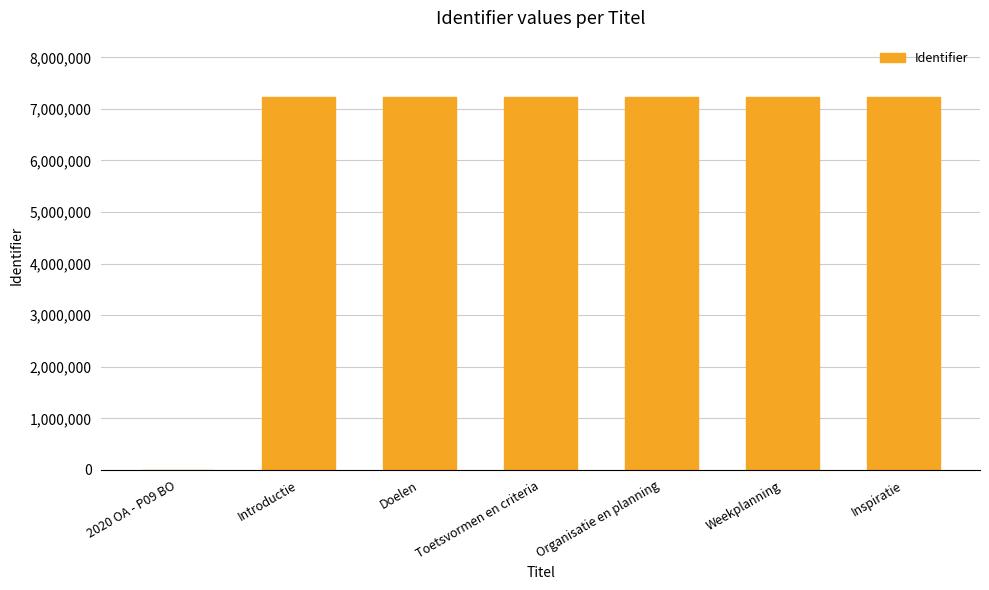

How many values are above zero?

6